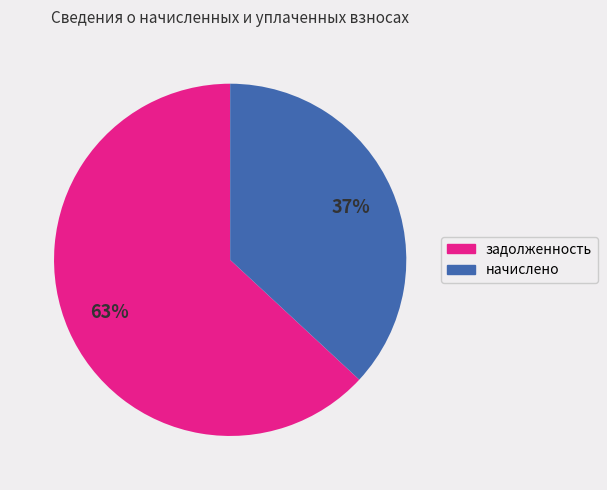

To the nearest percent, what is the average slice percentage?

50%